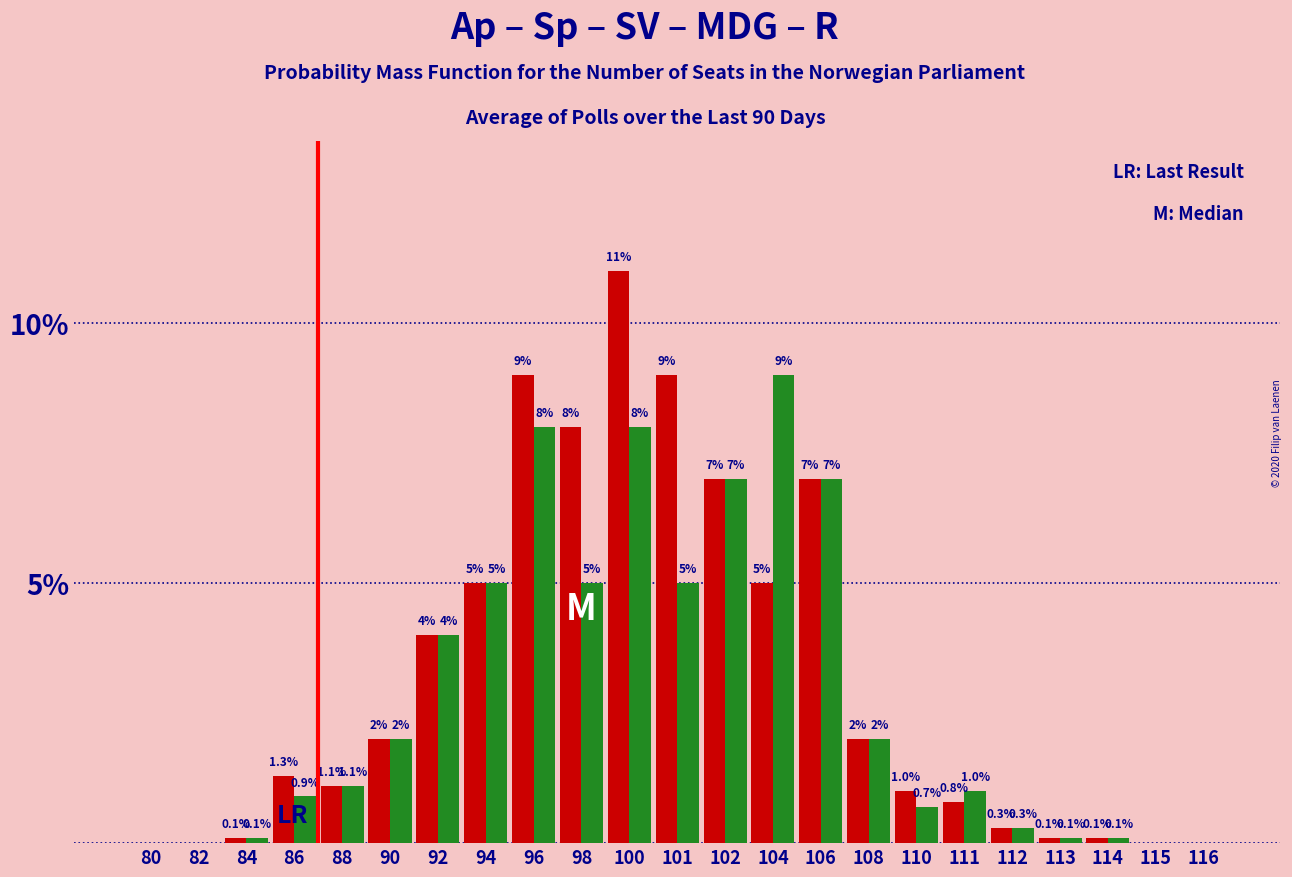

Which category has the highest value across all series?

100